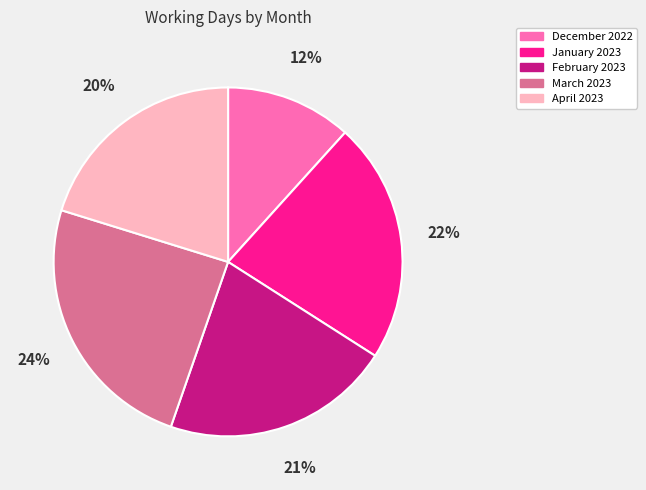

The January 2023 slice represents 22% of the pie. True or false?

True